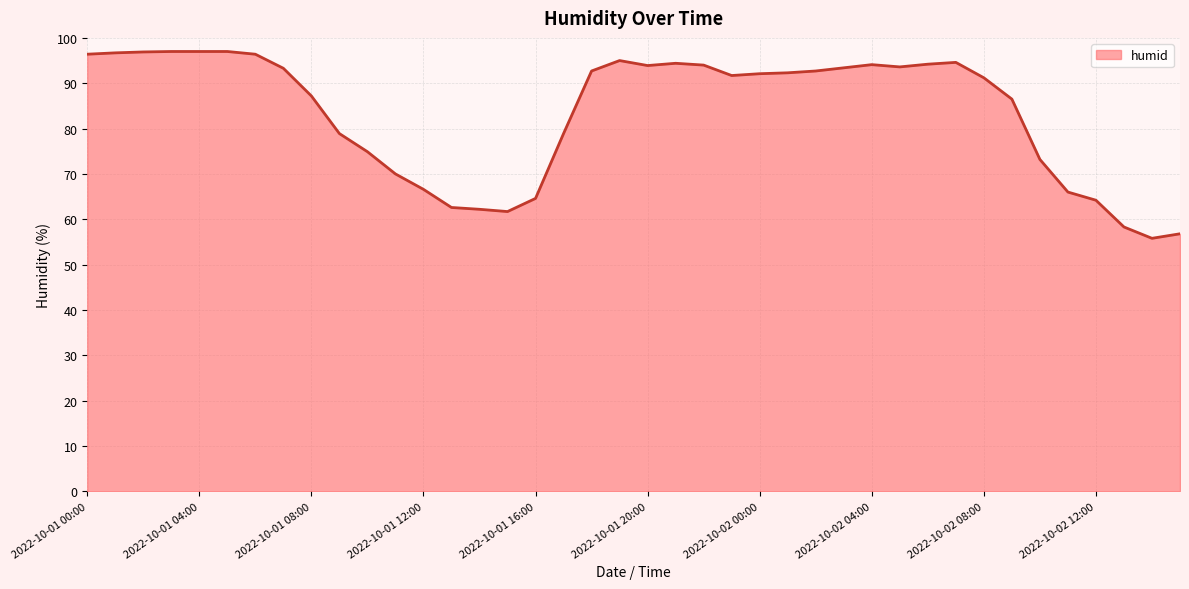

What is the maximum value shown in the chart?

97.0